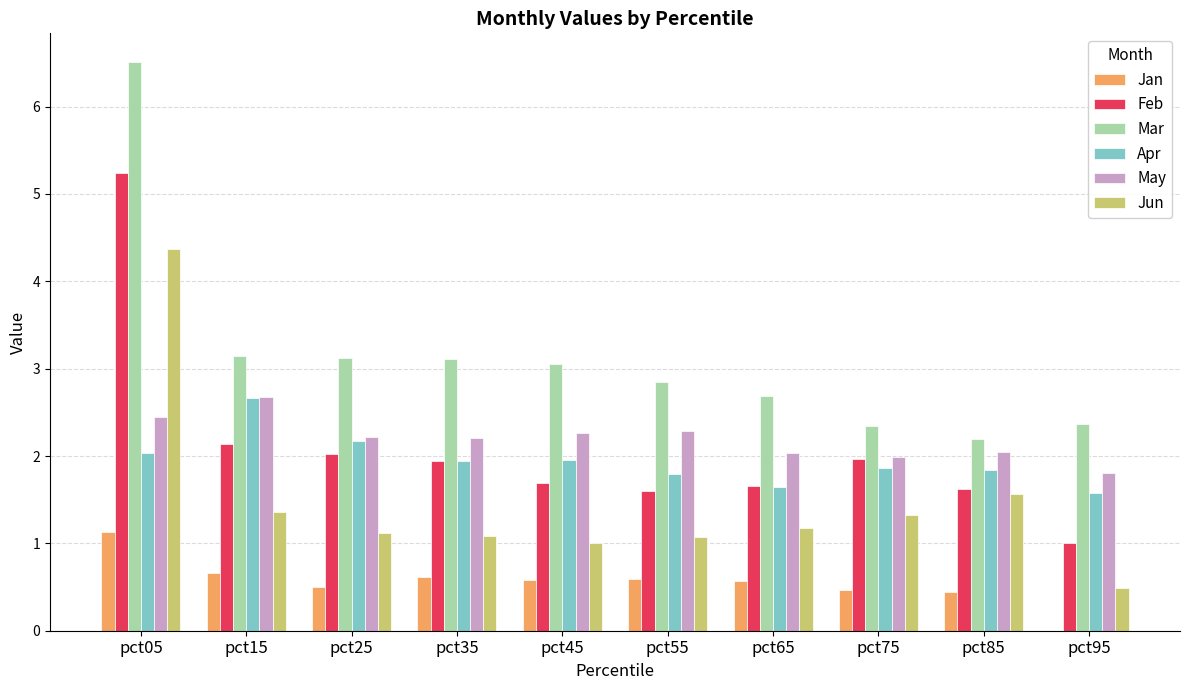

What is the total value across all series at pct45?

10.5